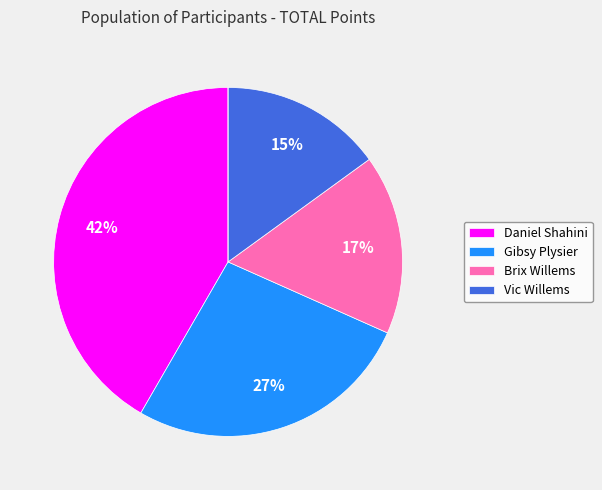

To the nearest percent, what is the difference between the largest and smallest slice percentages?

42%